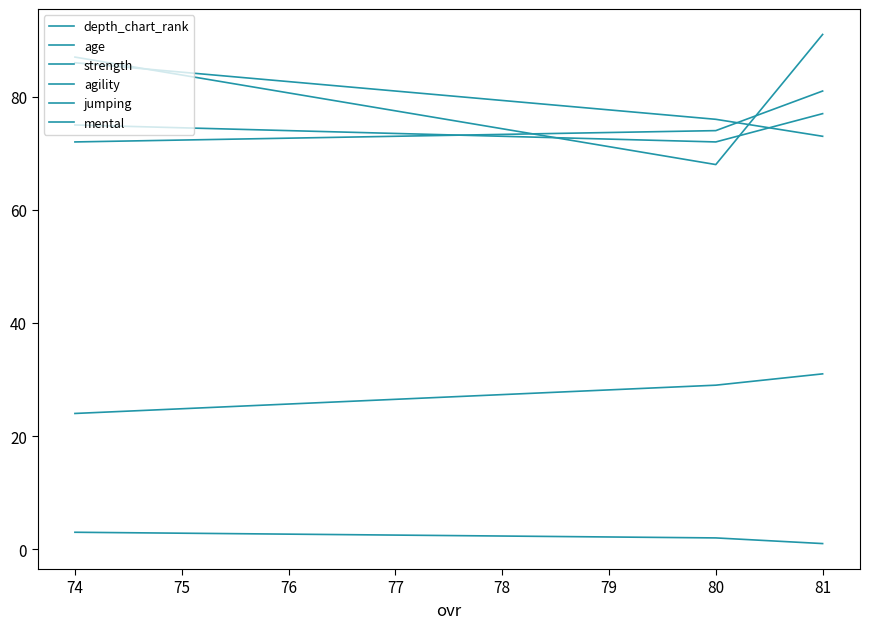

The strength series shows 20 at 74. True or false?

False